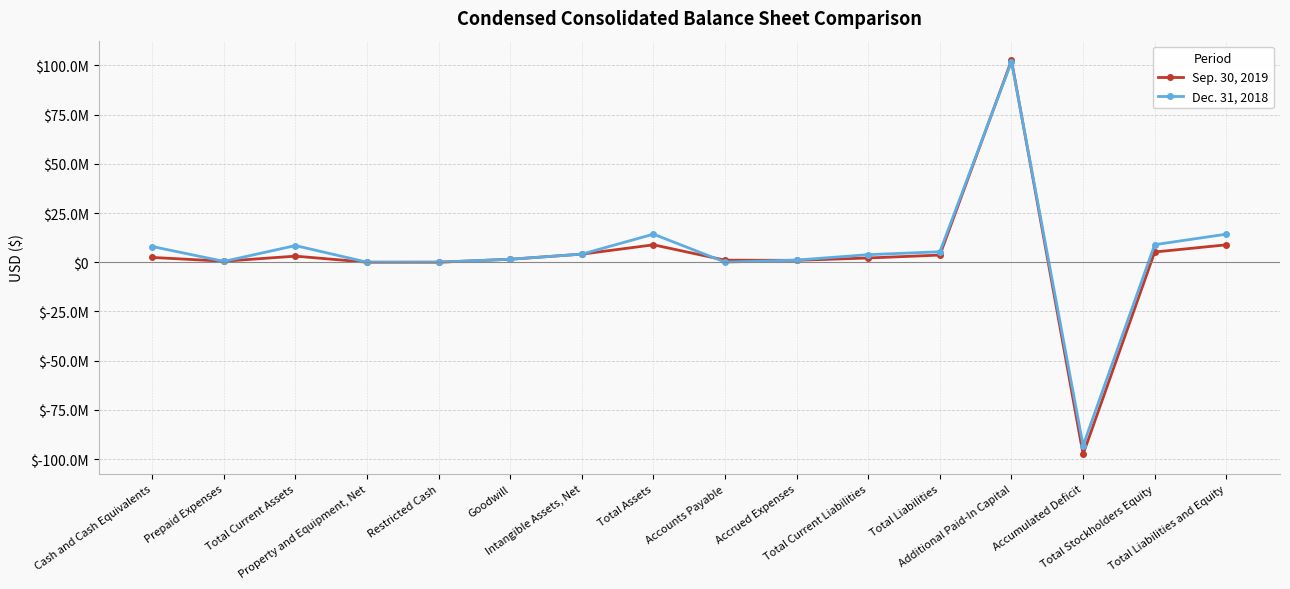

List the series in order of their overall mean, lowest first.

Sep. 30, 2019, Dec. 31, 2018